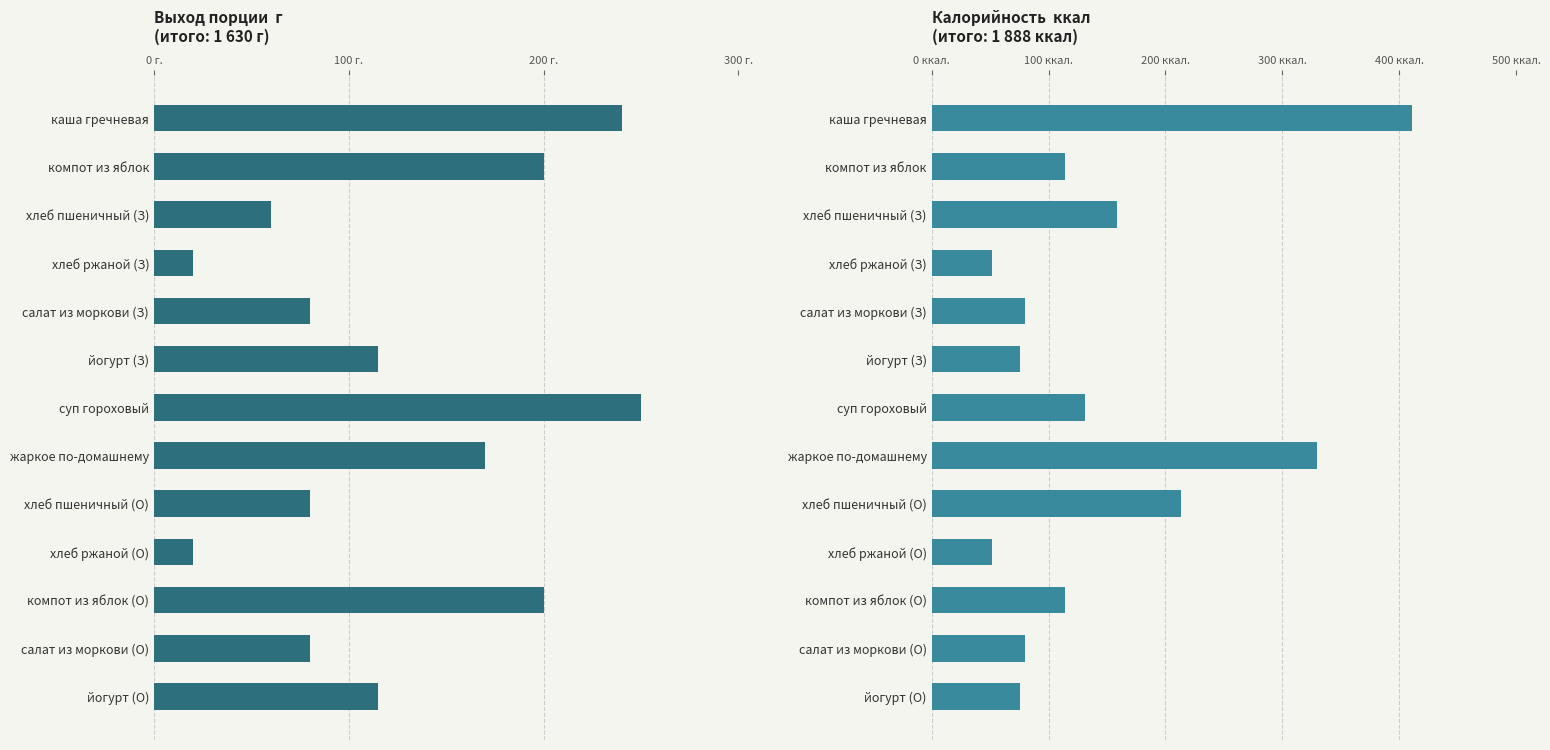

What is the difference between the maximum and minimum values in the Выход (г) series?

230